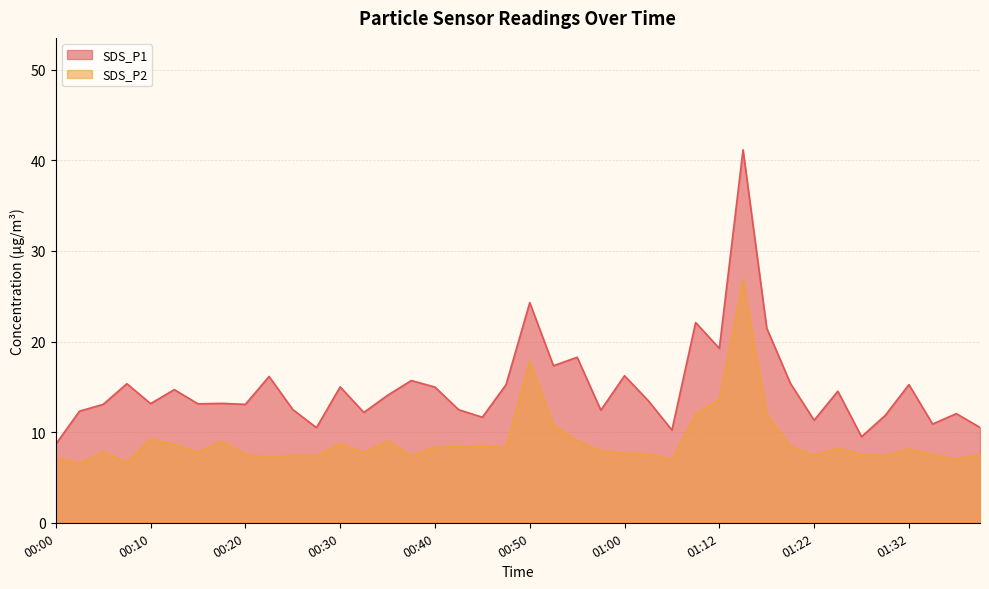

How many values in the SDS_P1 series are below 13?

15